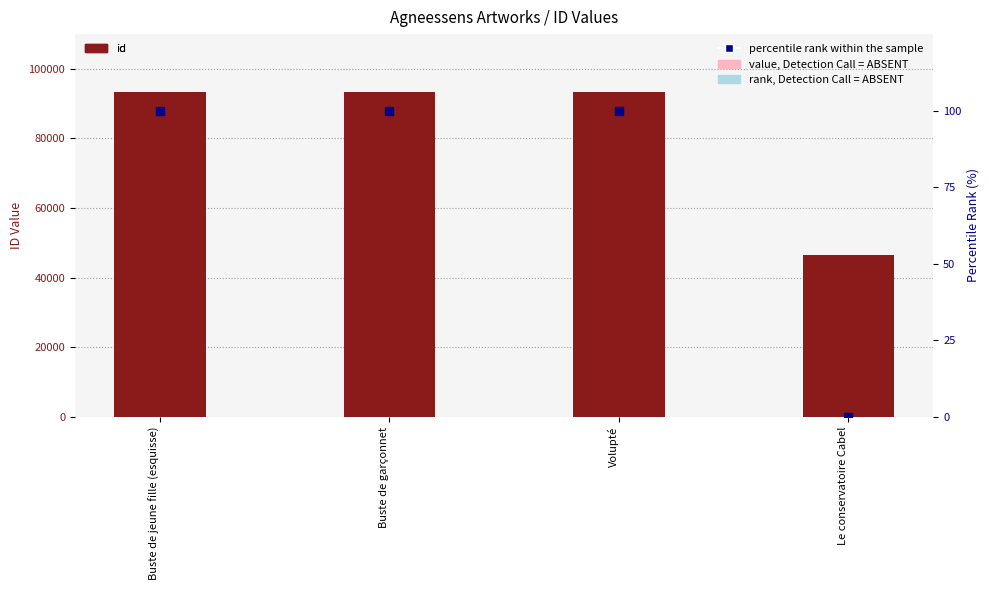

What are all the series names shown in the legend?

id, percentile rank within the sample